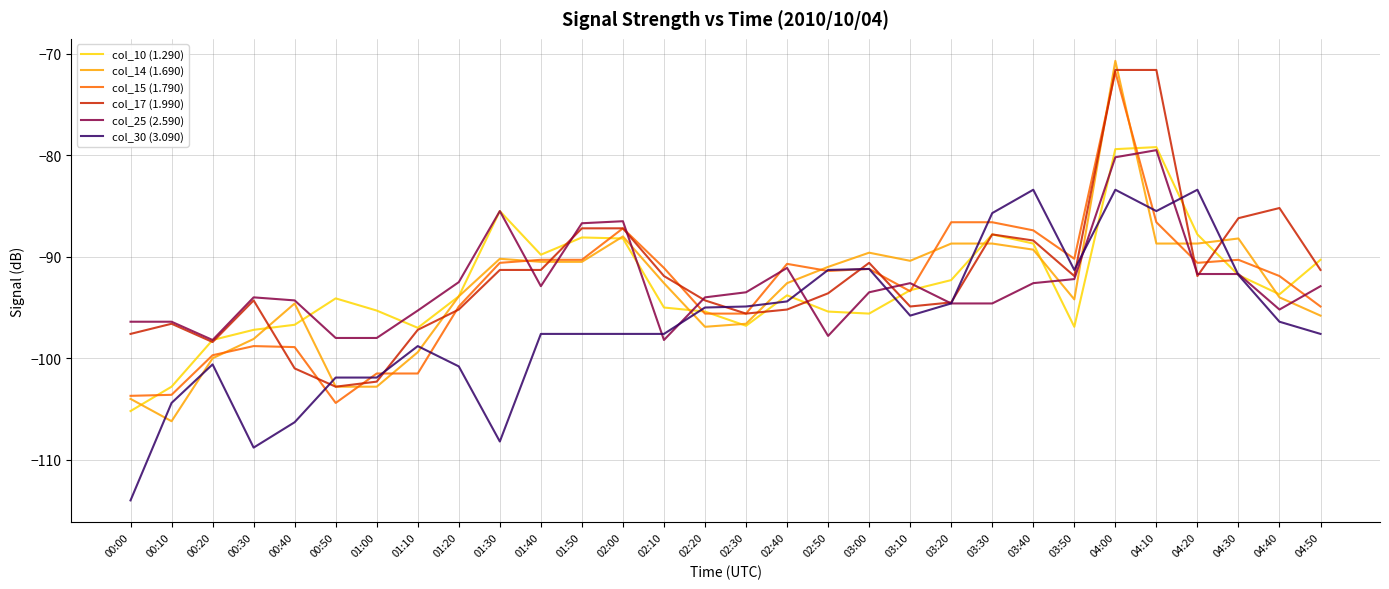

Which series has the widest spread of values?

col_14 (1.690)